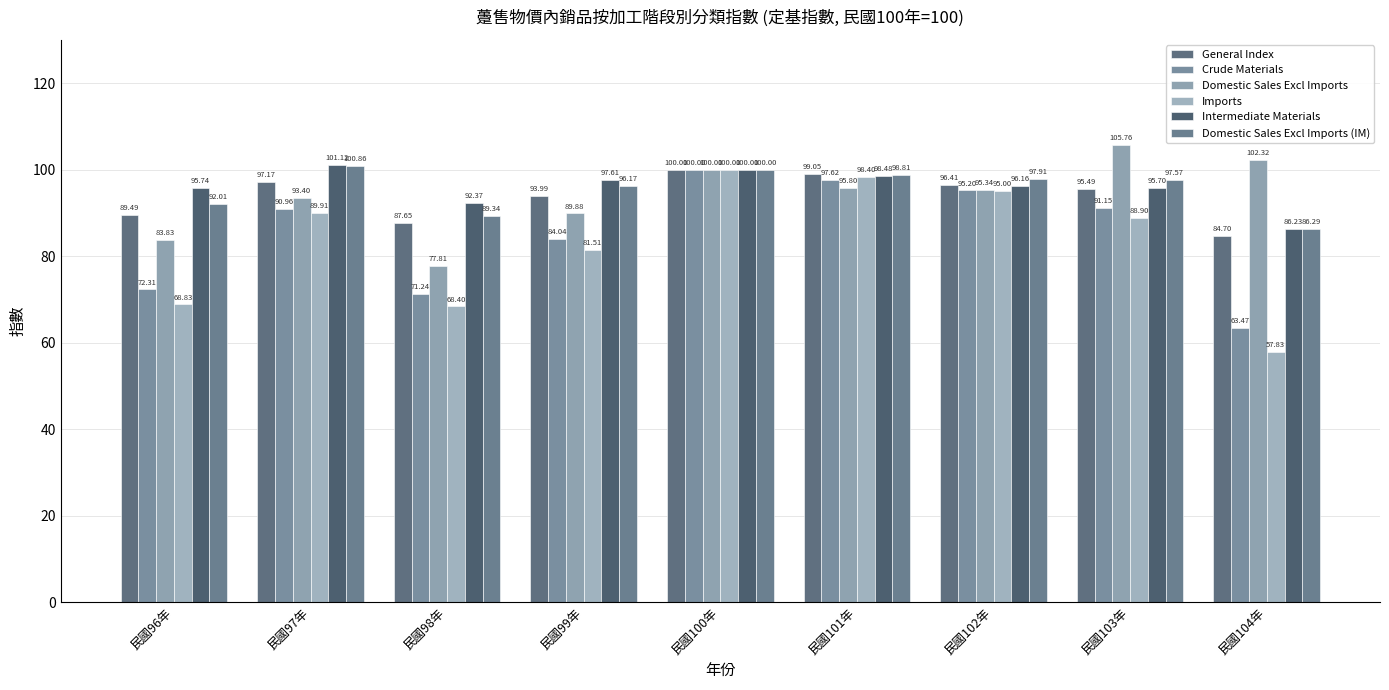

Is the value of Domestic Sales Excl Imports at 民國98年 greater than the value of Imports at 民國100年?

No